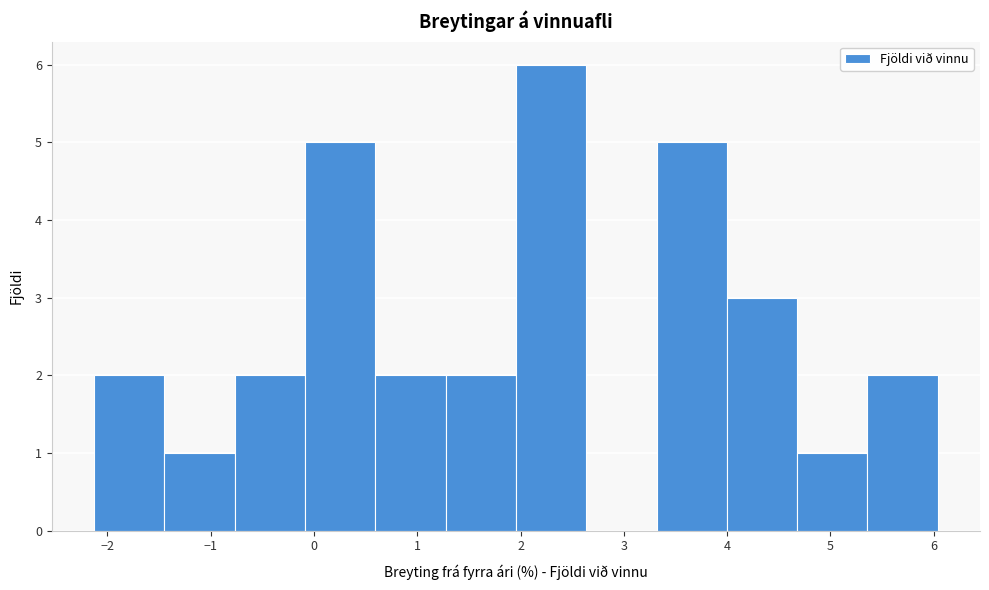

Reading left to right, transcribe this chart: for each bar, give the range it covers on the x-axis and its height. Neither the bar edges nor the heights are printed on the chart, so give them approximately, as read against the axes.

-2.1 to -1.4: 2
-1.4 to -0.8: 1
-0.8 to -0.1: 2
-0.1 to 0.6: 5
0.6 to 1.3: 2
1.3 to 2.0: 2
2.0 to 2.6: 6
2.6 to 3.3: 0
3.3 to 4.0: 5
4.0 to 4.7: 3
4.7 to 5.4: 1
5.4 to 6.0: 2